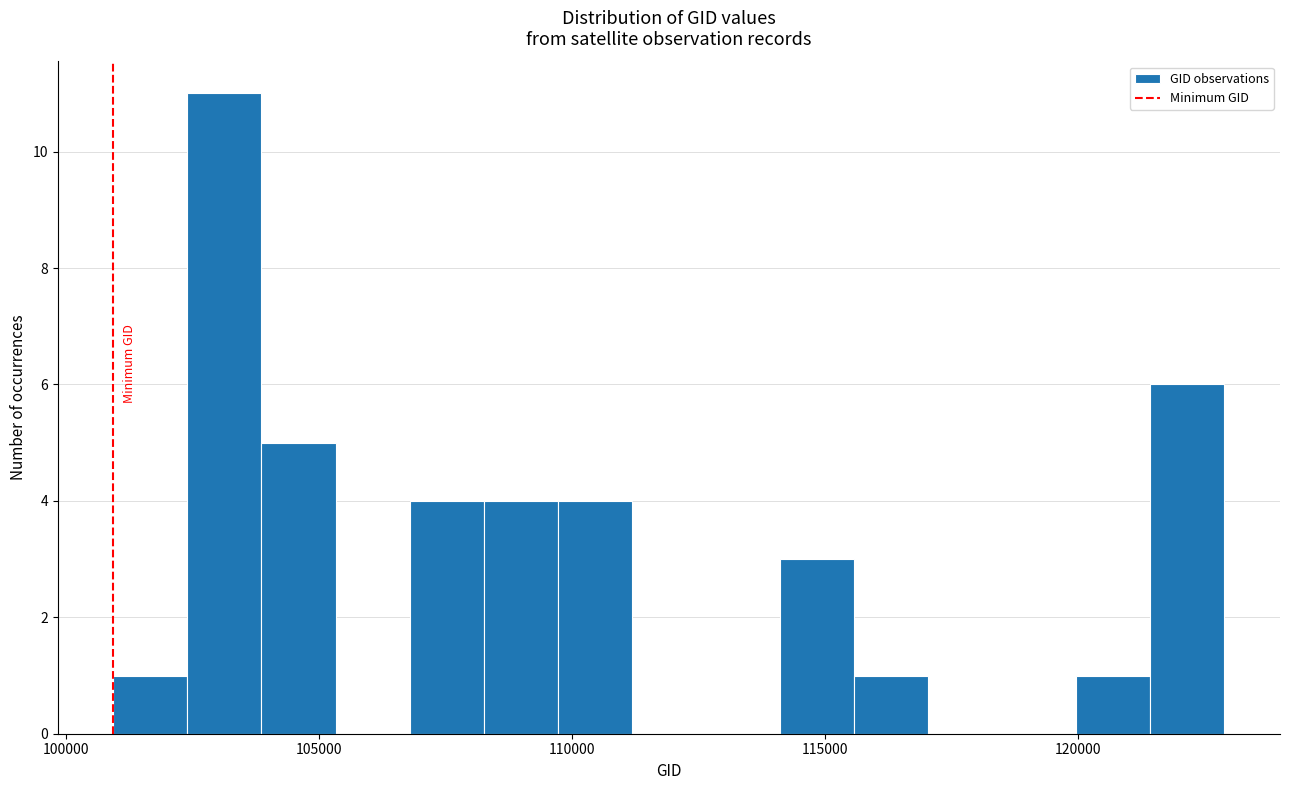

Read against the x-axis, roughly where is the centre of the tallest bar?

103000